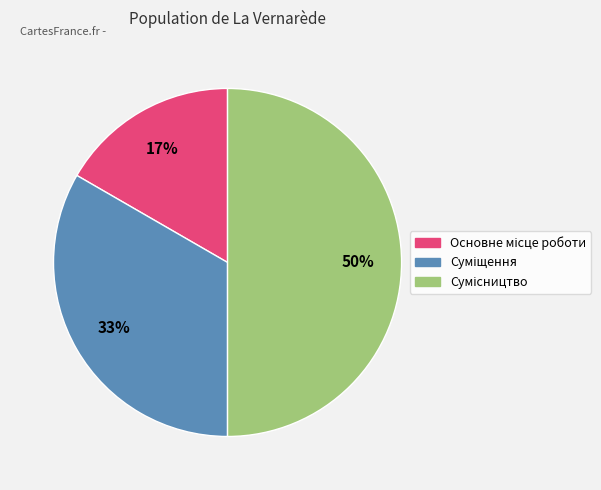

To the nearest percent, what is the difference between the largest and smallest slice percentages?

33%